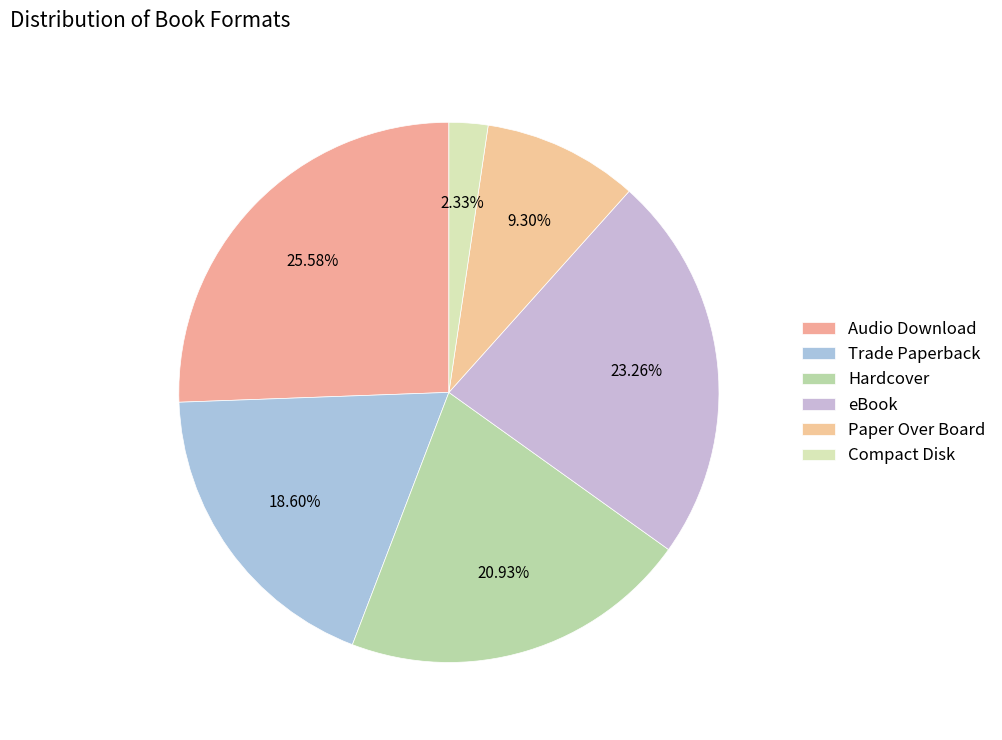

To the nearest percent, what percentage of the pie is Hardcover?

21%